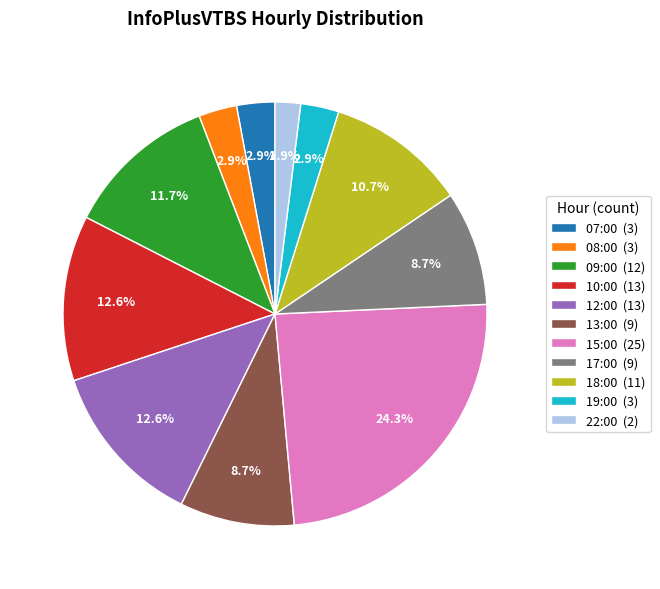

What is the ratio of the value at 17:00 (9) to the value at 07:00 (3)?

3.0